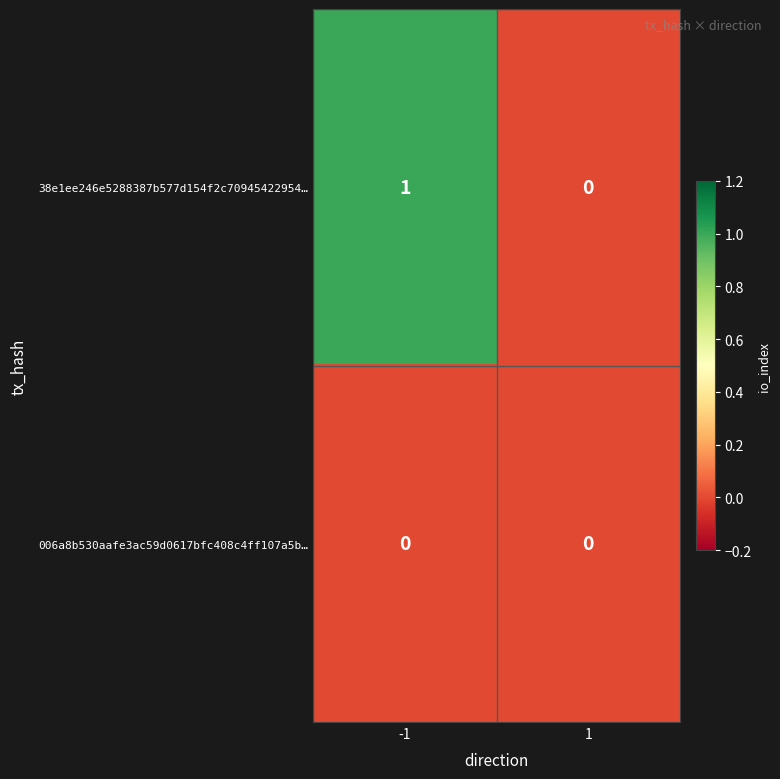

Which series has the largest total across all categories?

38e1ee246e5288387b577d154f2c70945422954…